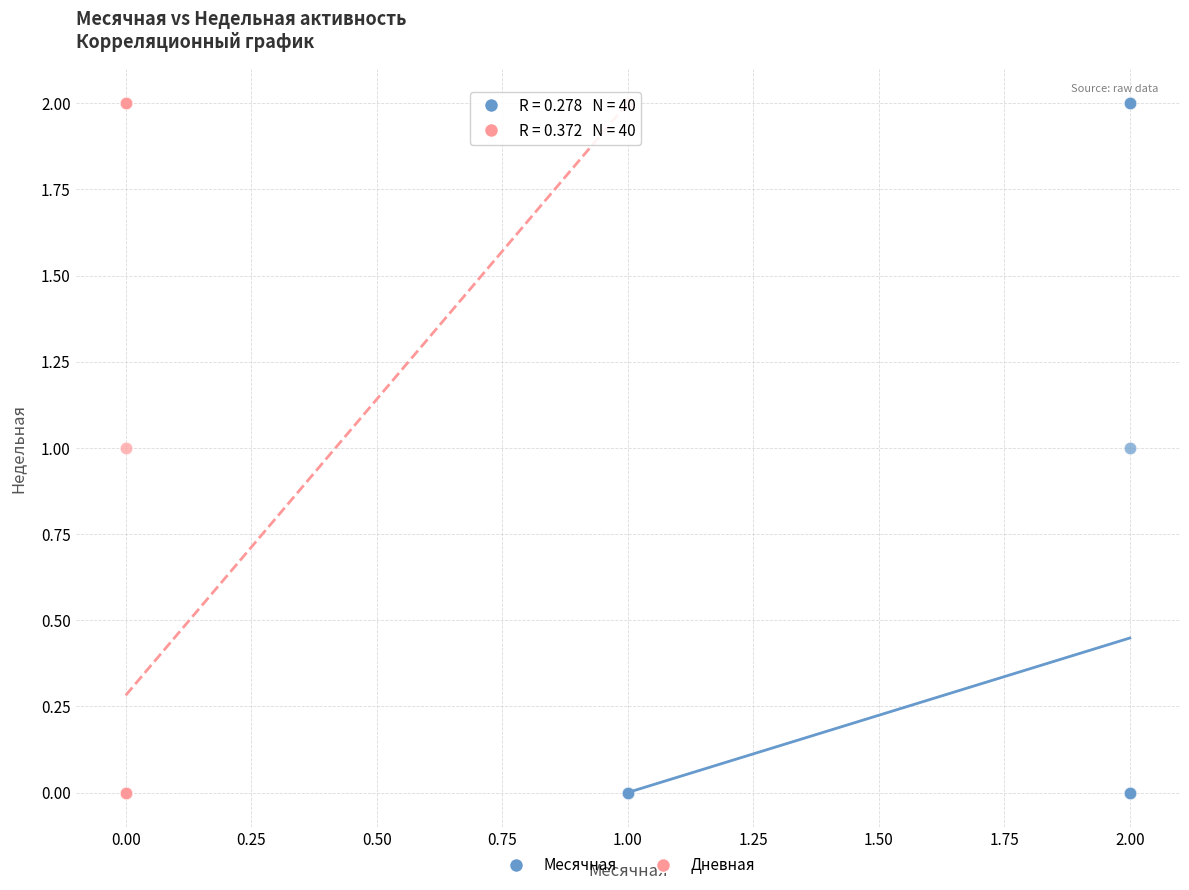

What are all the series names shown in the legend?

Месячная, Дневная